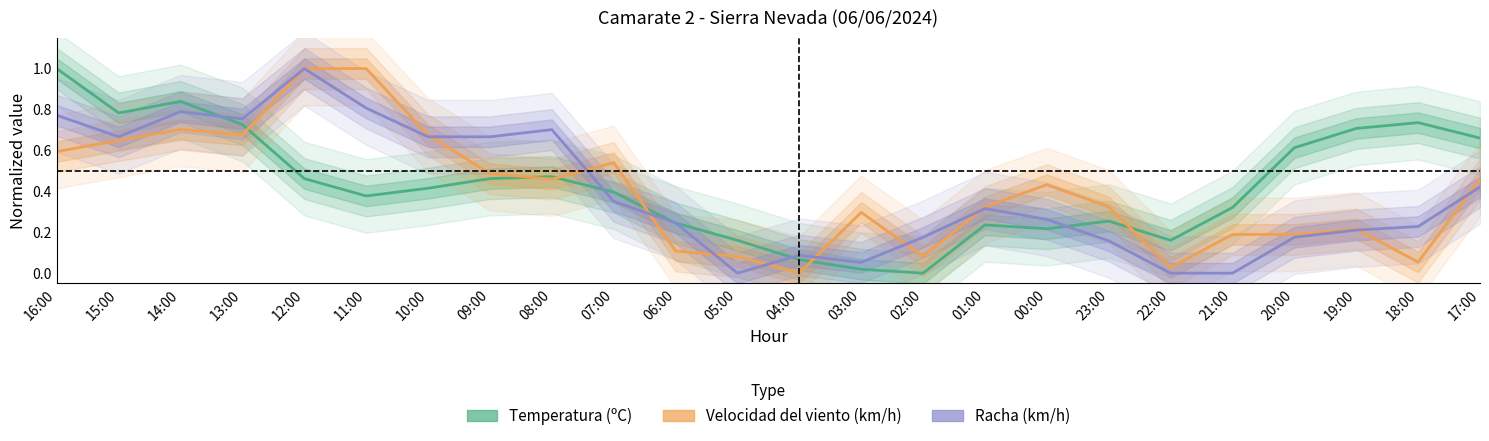

The value of Temperatura (ºC) at 20:00 is 0.6. True or false?

True